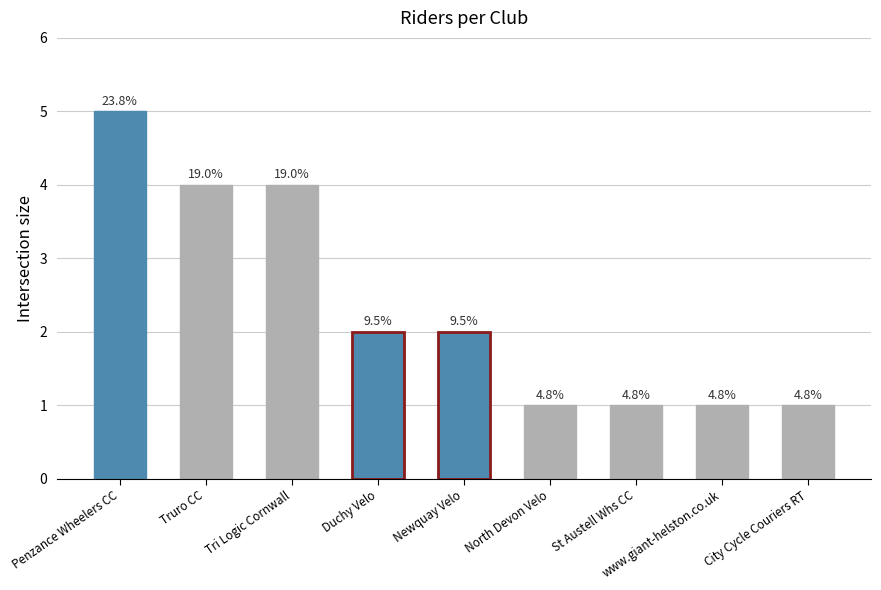

Rank the categories by value from lowest to highest.

North Devon Velo, St Austell Whs CC, www.giant-helston.co.uk, City Cycle Couriers RT, Duchy Velo, Newquay Velo, Truro CC, Tri Logic Cornwall, Penzance Wheelers CC